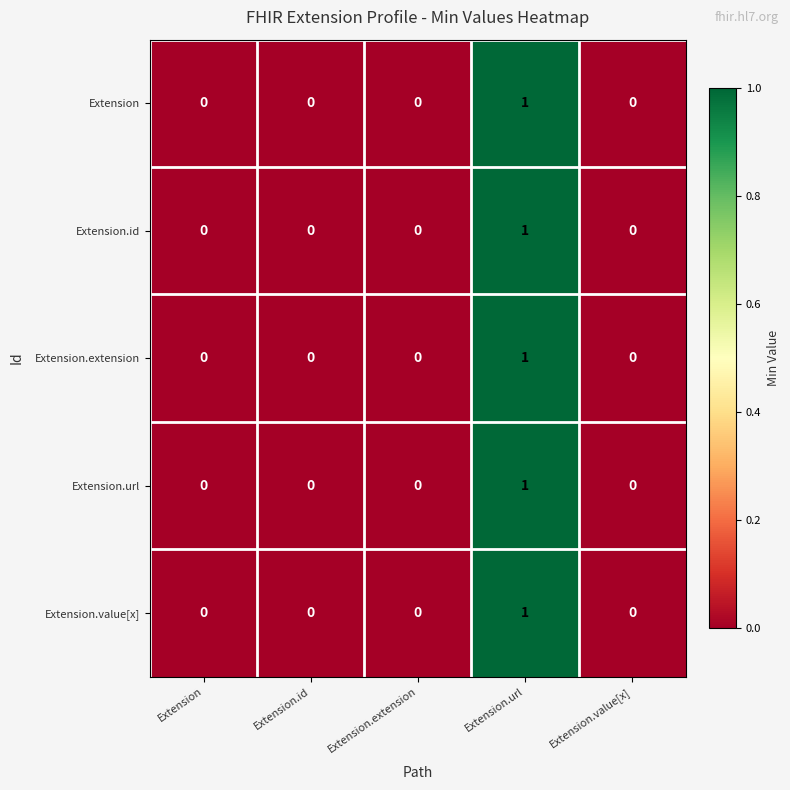

Which label corresponds to the largest value in the chart?

Extension.url